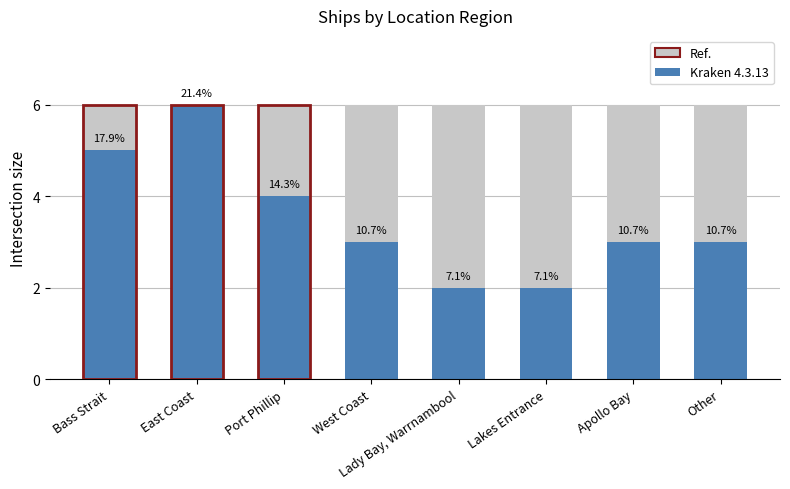

Reading left to right, what are all the values shown in this chart?

Bass Strait=5	East Coast=6	Port Phillip=4	West Coast=3	Lady Bay, Warrnambool=2	Lakes Entrance=2	Apollo Bay=3	Other=3